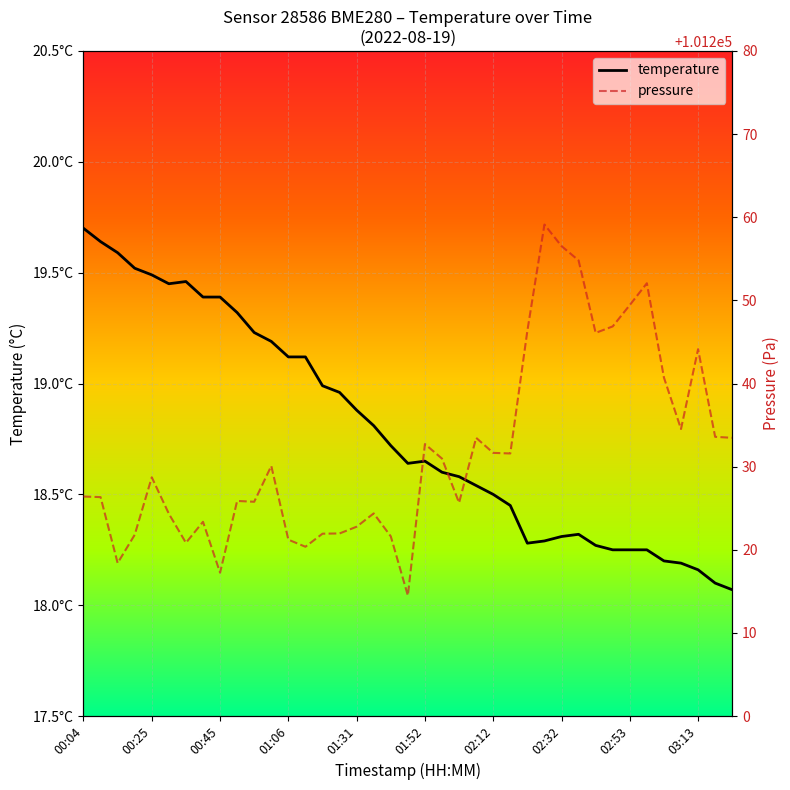

What is the highest value of the pressure series?

101259.1